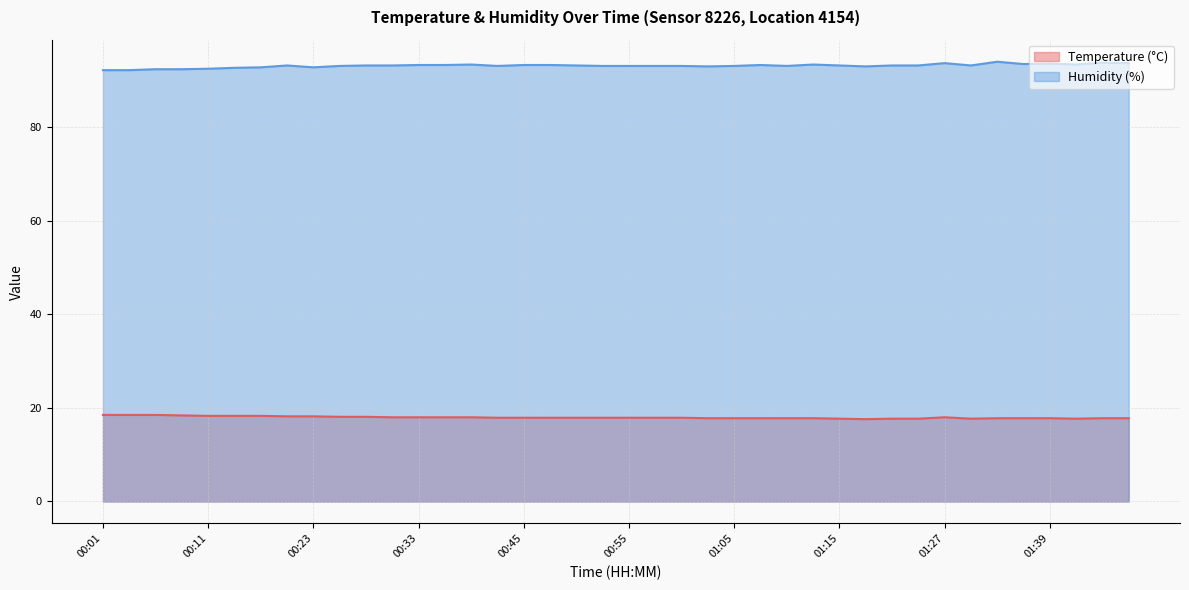

What is the label of the 12th point from the left?

00:31